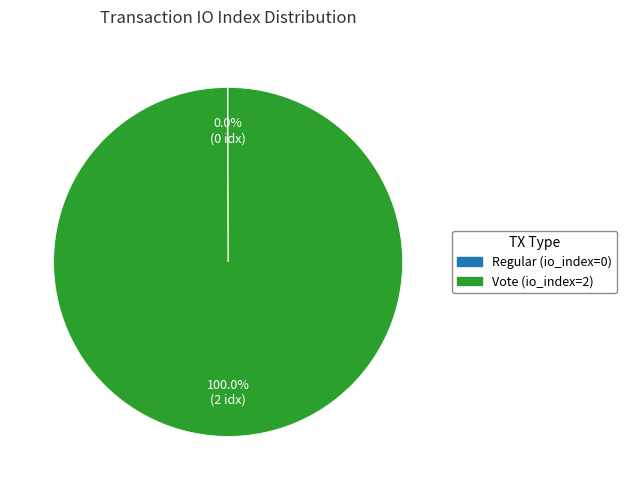

Which slice is the largest?

Vote (io_index=2)